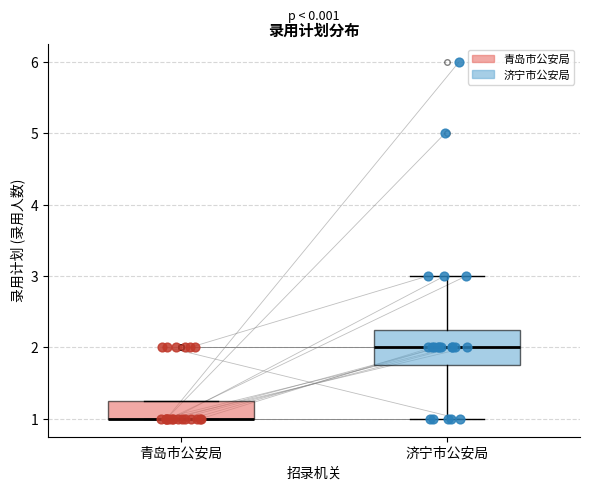

Where is the lower edge of the box for 济宁市公安局 on the y-axis? The values are not printed on the chart, so give them approximately, as read against the axis.

1.8